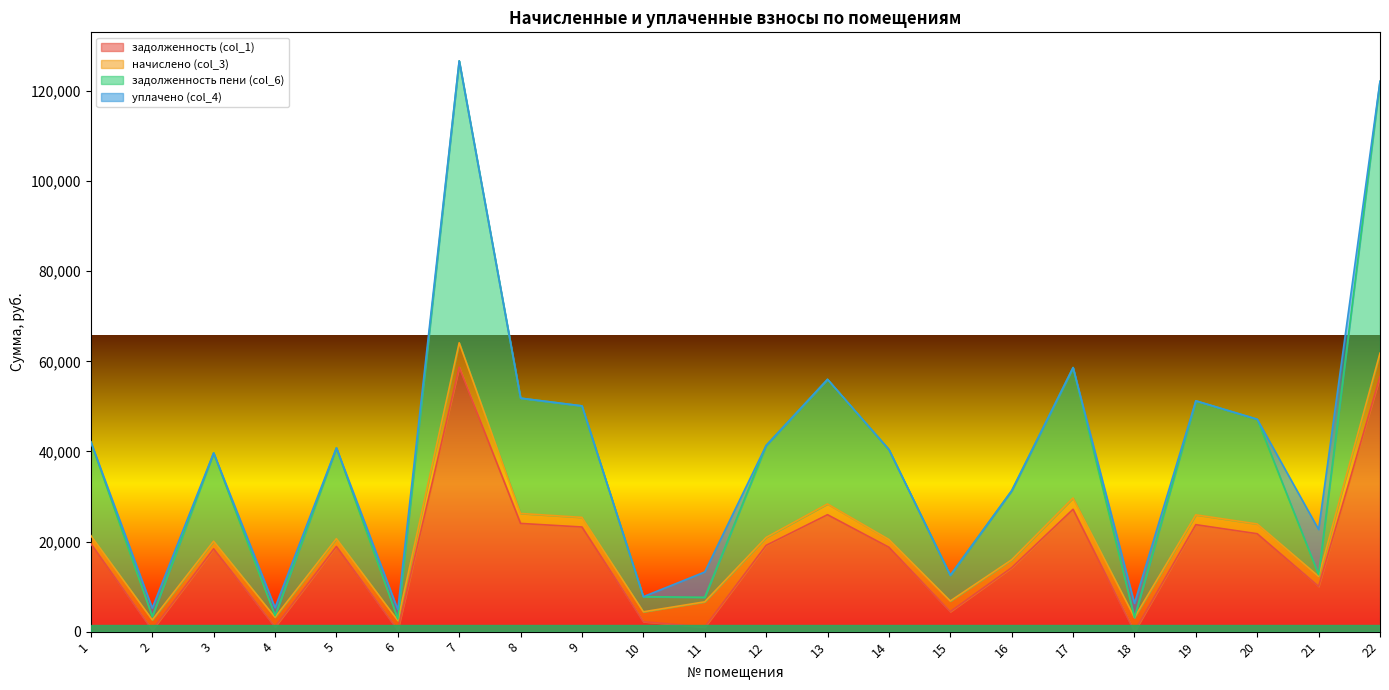

Is it true that задолженность (col_1) equals 23744.8 at 19?

True